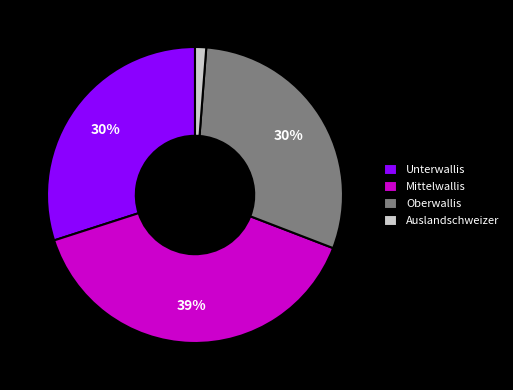

Which slice is the smallest?

Auslandschweizer